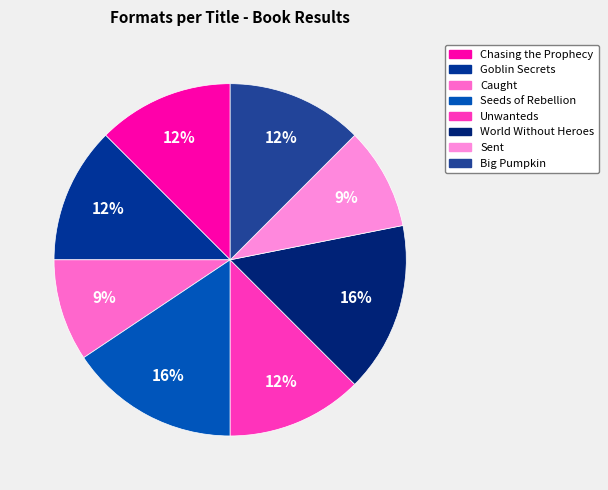

Approximately how many times larger is the value at Big Pumpkin compared to Seeds of Rebellion?

0.8